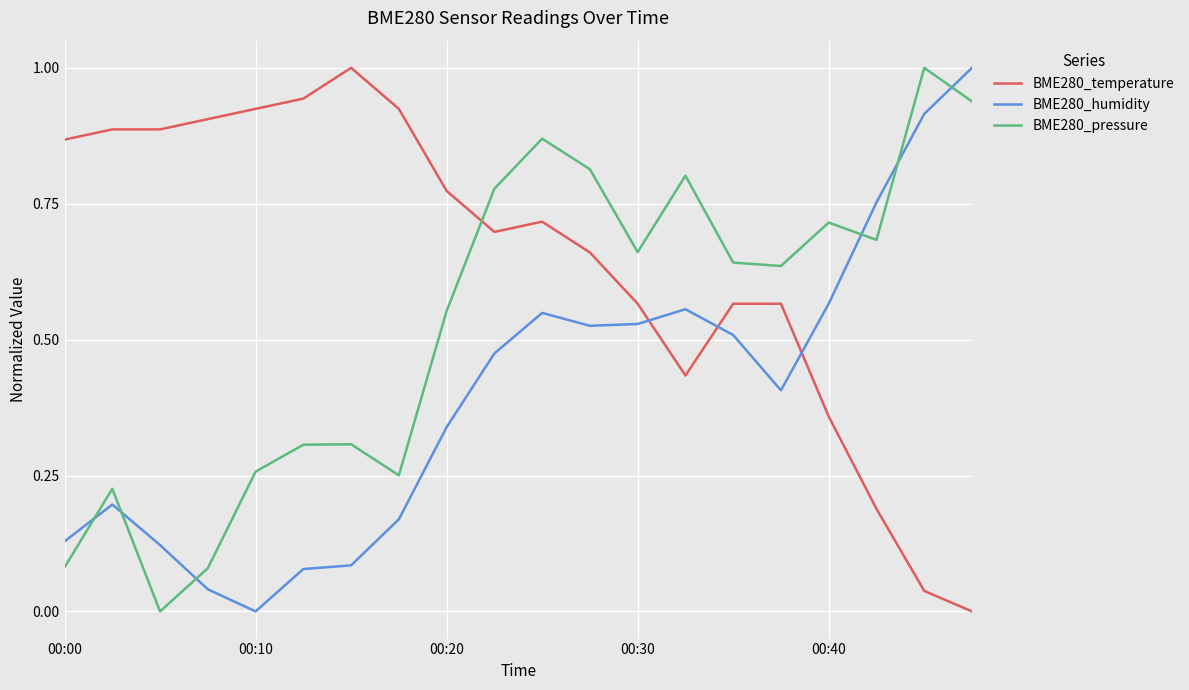

True or false: BME280_temperature and BME280_humidity intersect in this chart.

True